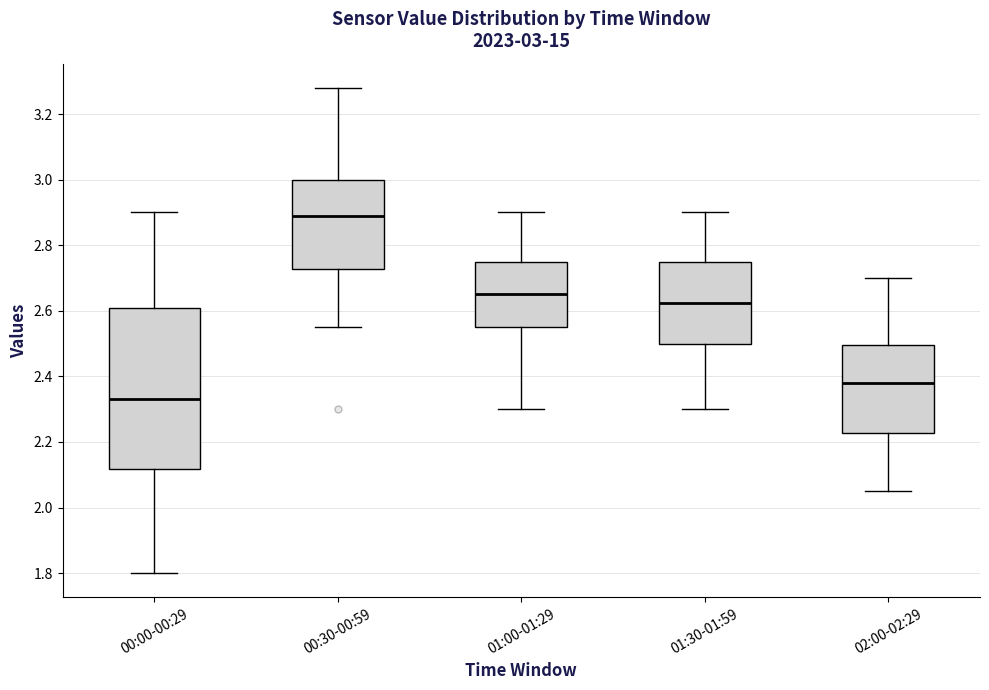

Which box is the tallest, from its lower edge to its upper edge?

00:00-00:29